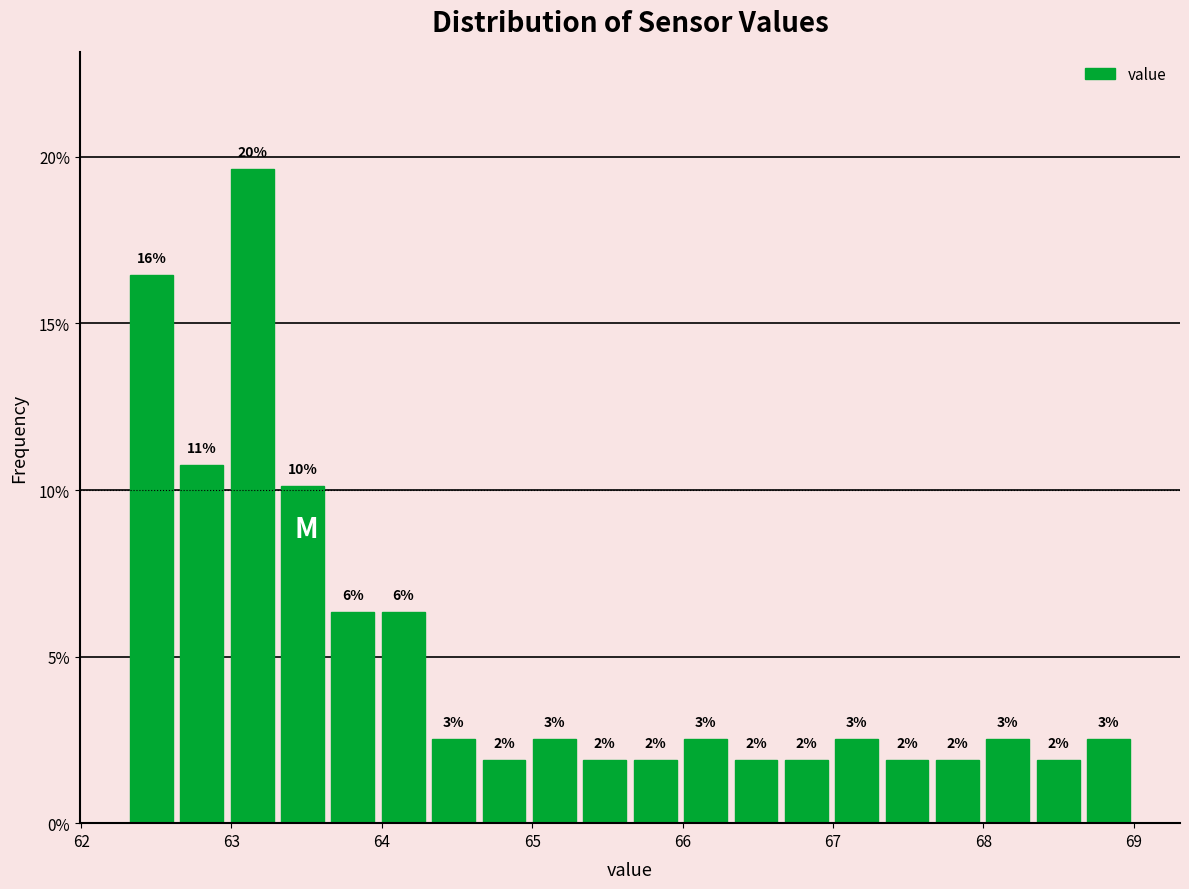

Read against the x-axis, roughly where is the centre of the tallest bar?

63.1